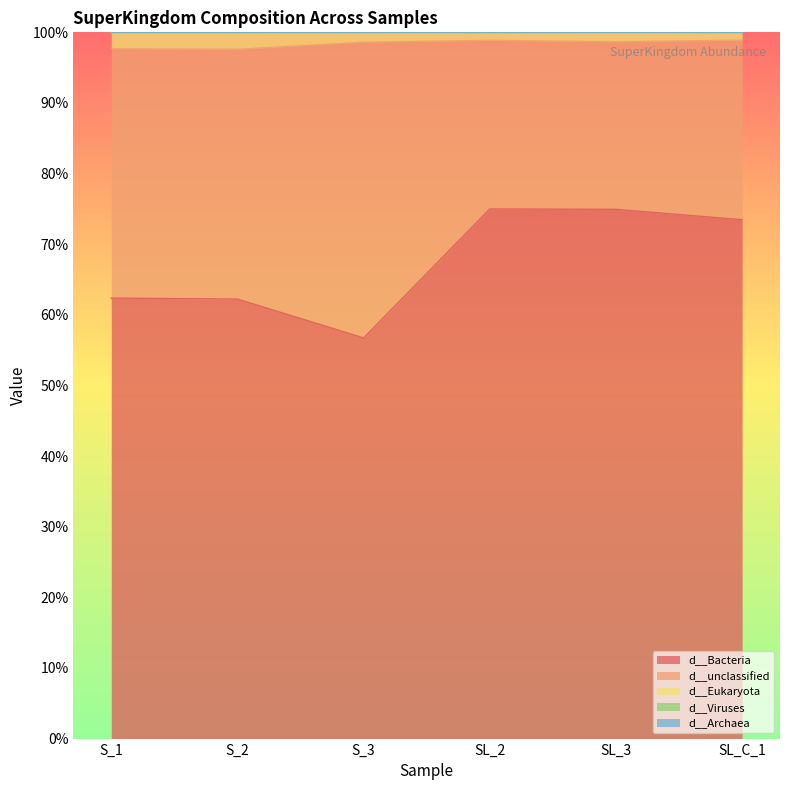

Between S_1 and S_2, which series saw the biggest shift?

d__Bacteria